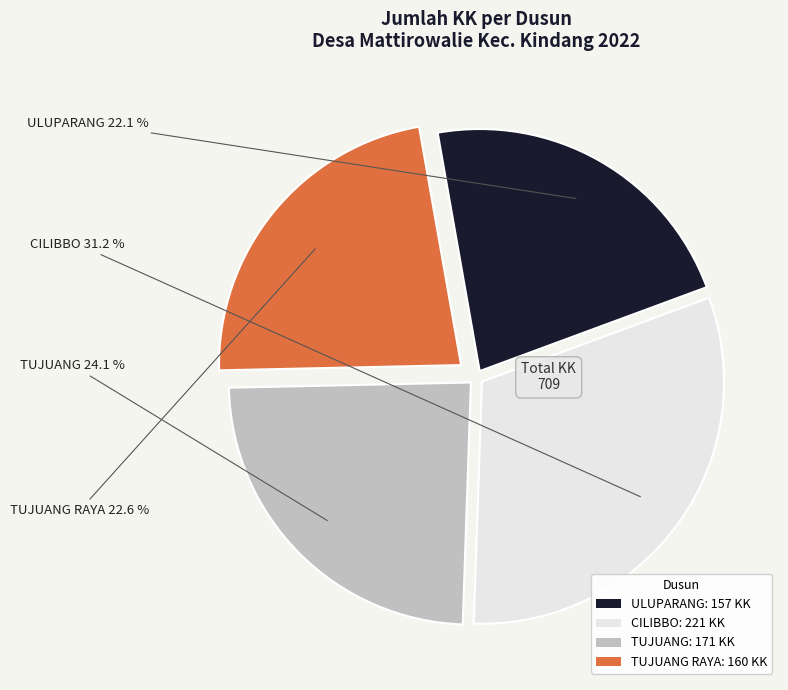

Does ULUPARANG: 157 KK represent more than half of the total?

No